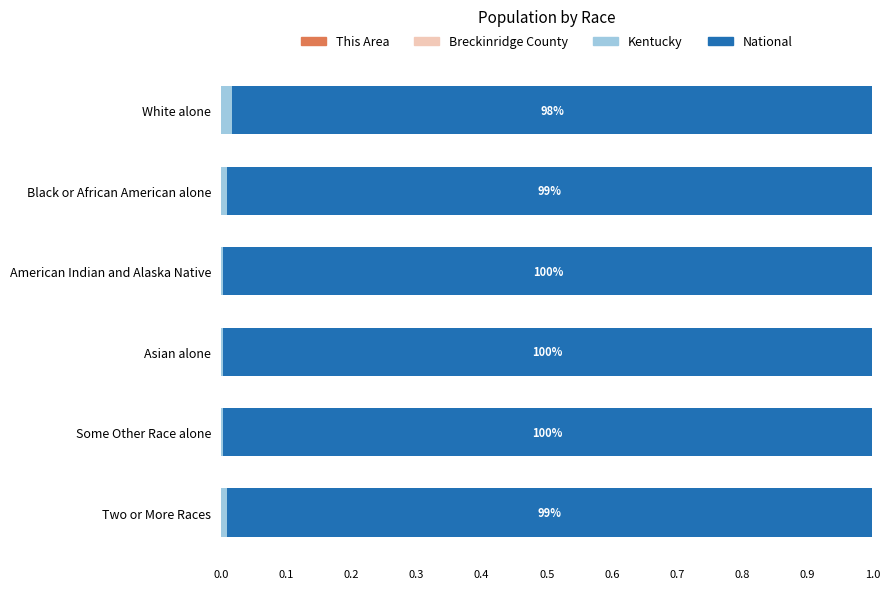

Reading right to left, extract all data points from this chart.

This Area: 0.0	0.0	0.0	0.0	0.0	0.0
Breckinridge County: 0.0	0.0	0.0	0.0	0.0	0.0
Kentucky: 0.0	0.0	0.0	0.0	0.0	0.0
National: 1.0	1.0	1.0	1.0	1.0	1.0